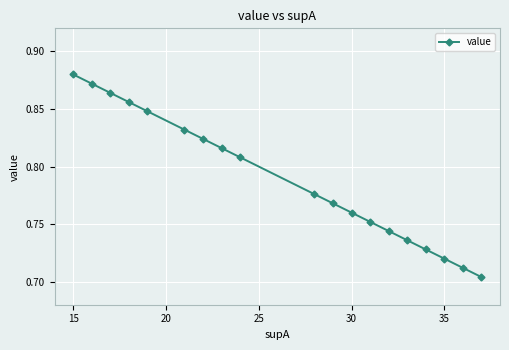

Count the values in the range 0 to 1.

19